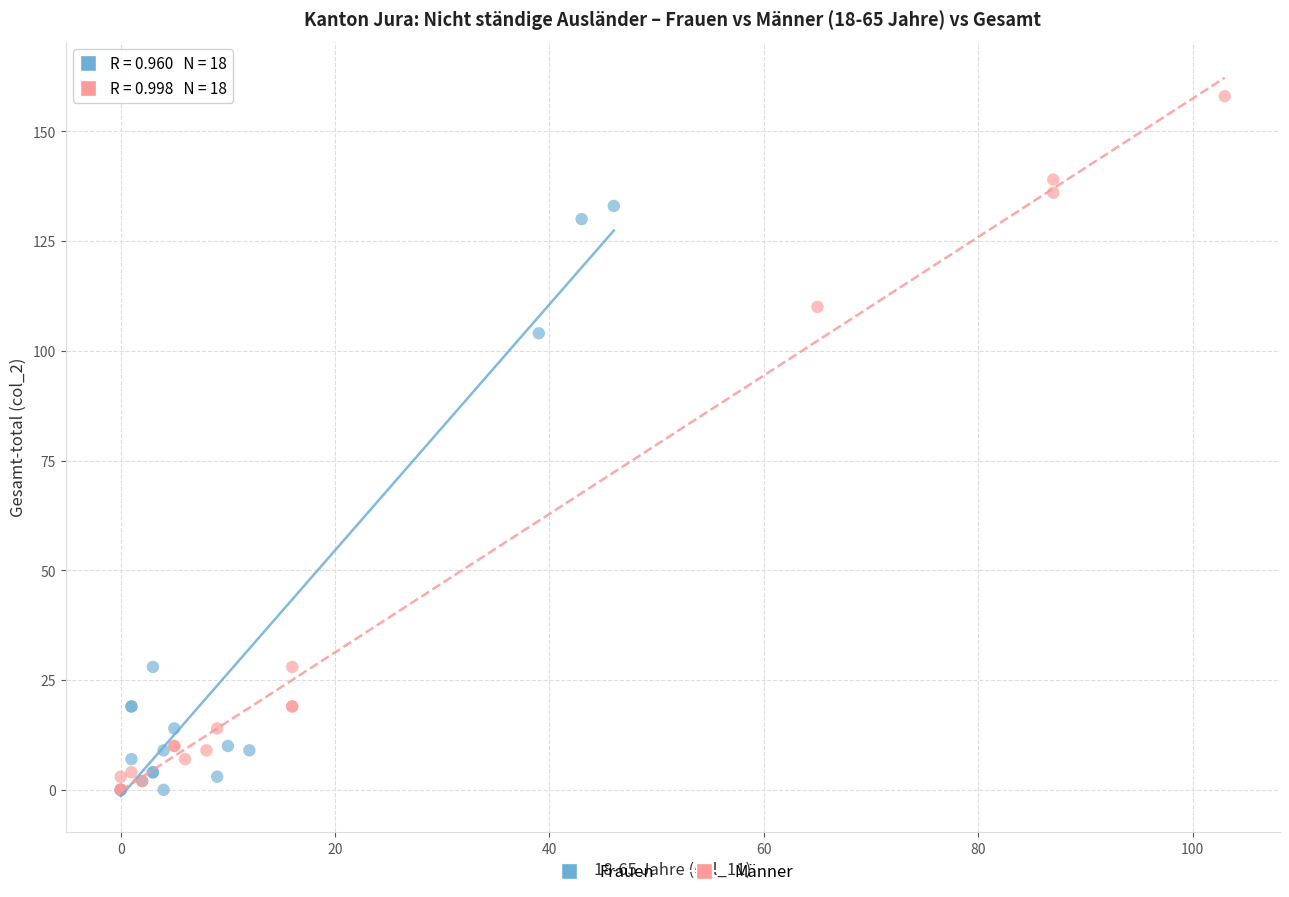

Which series contains the highest Y value?

Männer